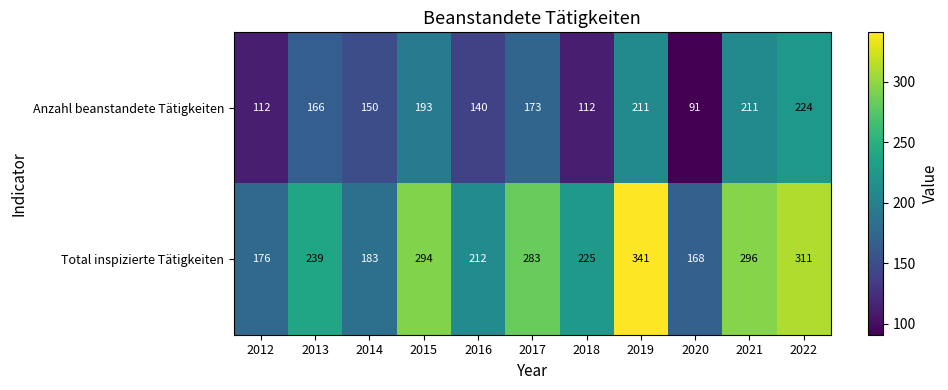

How many values in the Total inspizierte Tätigkeiten series are below 239?

5